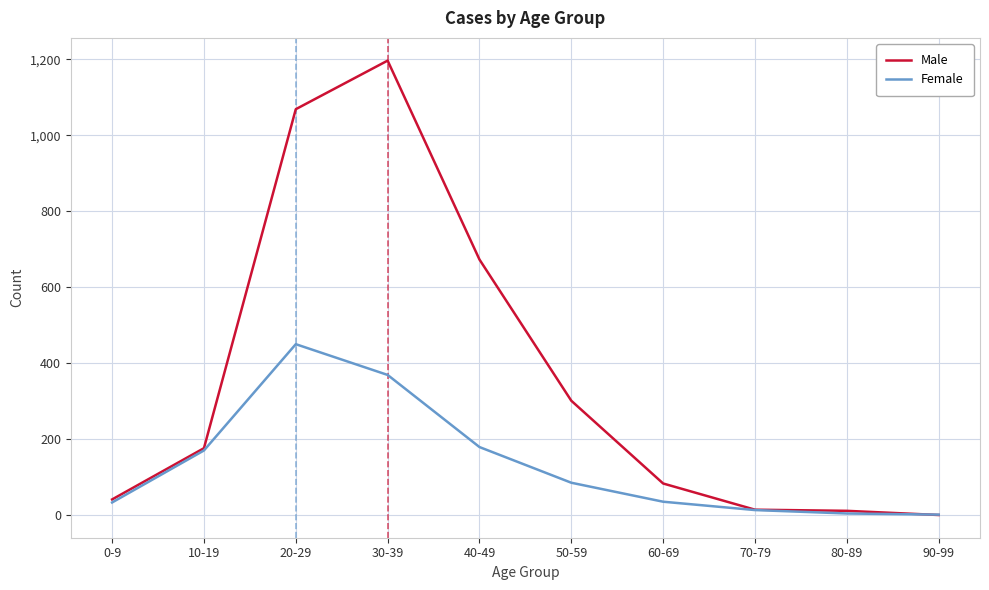

At which label is Female closest to 225?

40-49